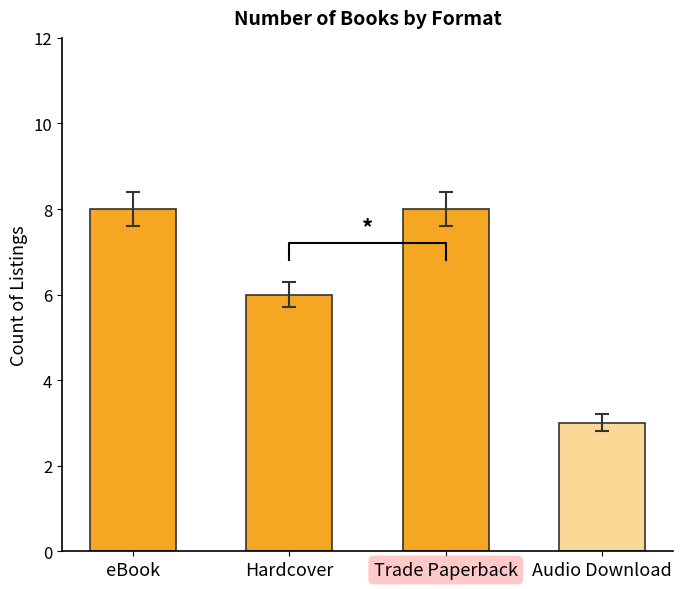

What is the label of the 3rd bar from the right?

Hardcover